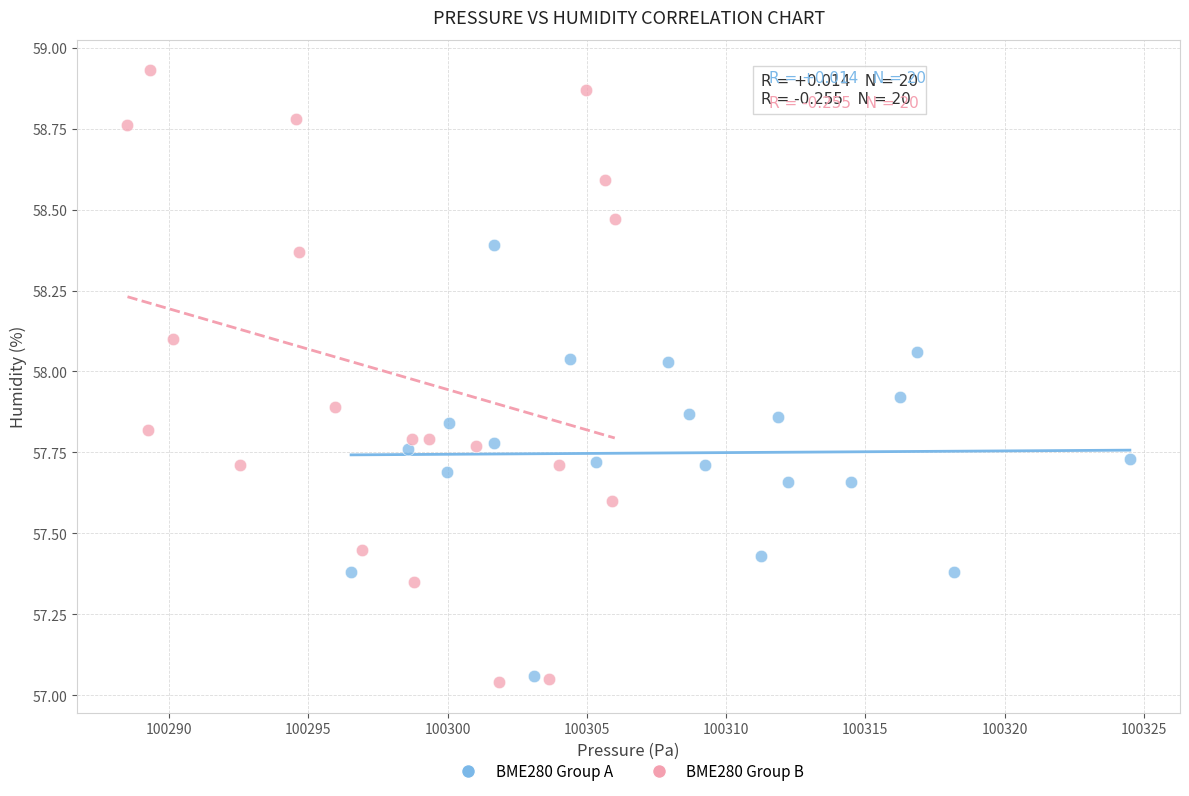

Which series has the largest Y range (max minus min)?

BME280 Group B